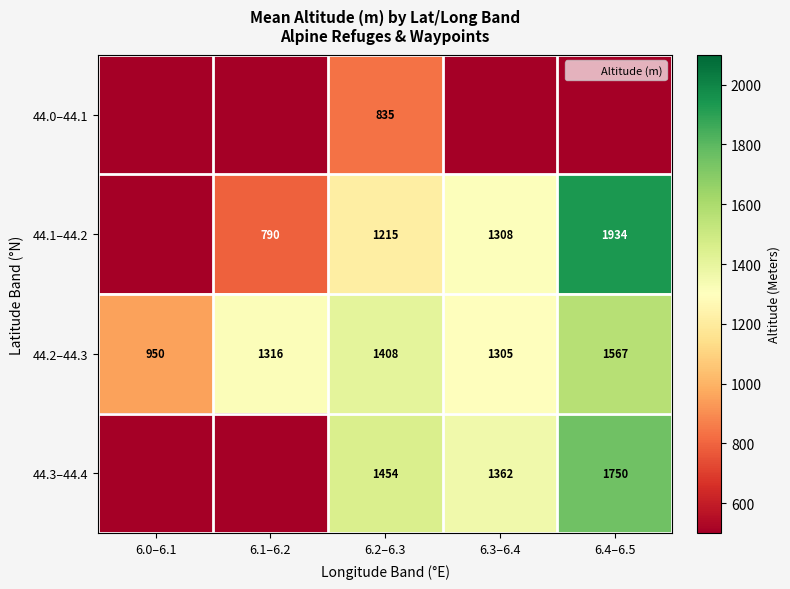

At how many categories does at least one series exceed 76?

5